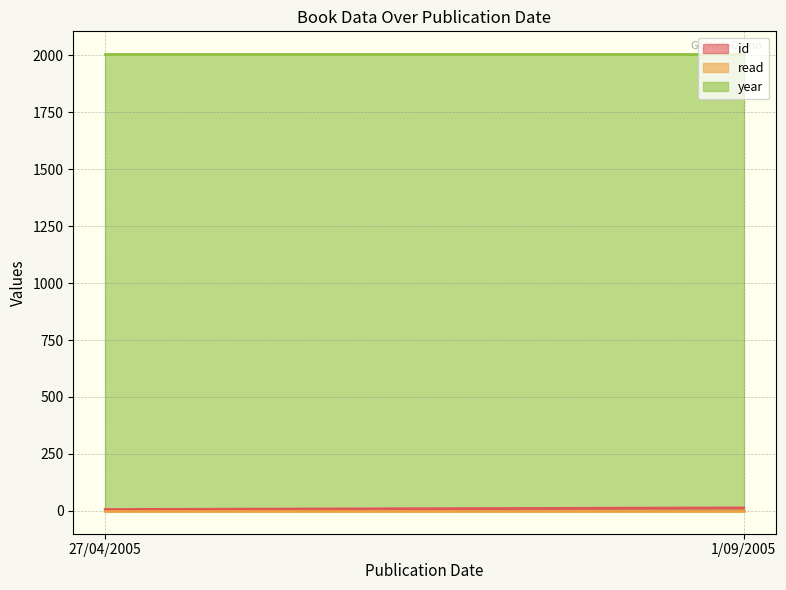

Reading right to left, transcribe all the data shown in this chart.

id: 1/09/2005=13	27/04/2005=6
read: 1/09/2005=1	27/04/2005=1
year: 1/09/2005=2005	27/04/2005=2005